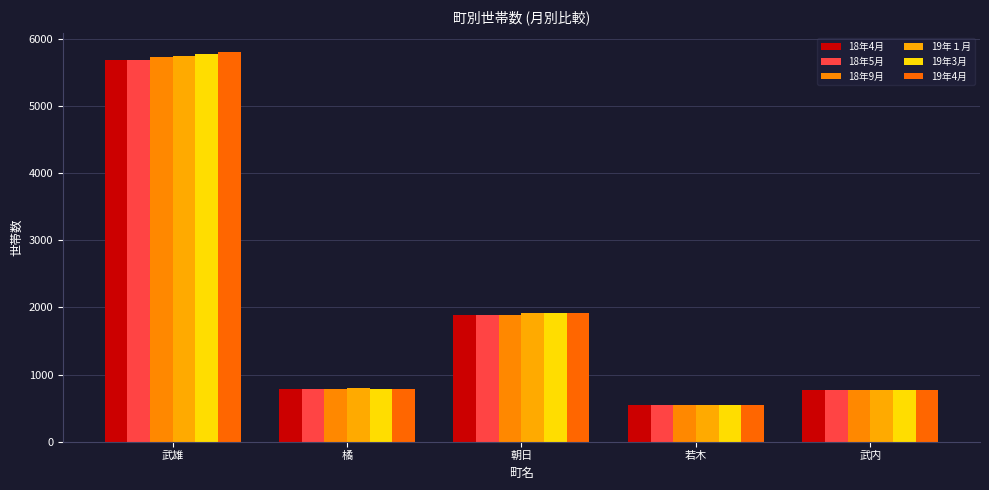

How many groups of bars are there?

5